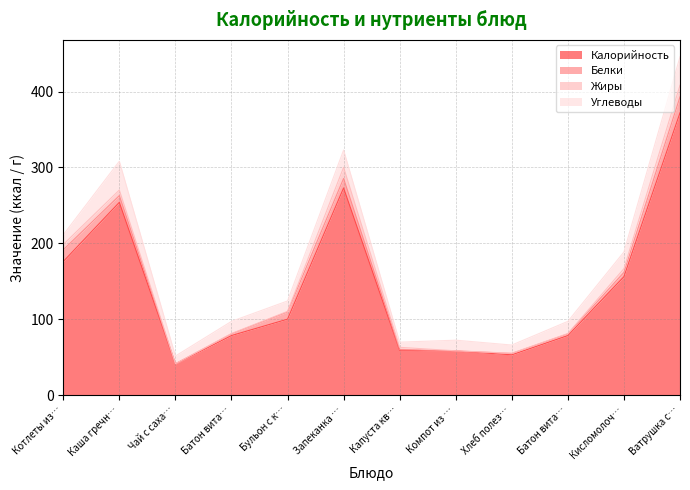

What position from the right is Хлеб полезный?

4